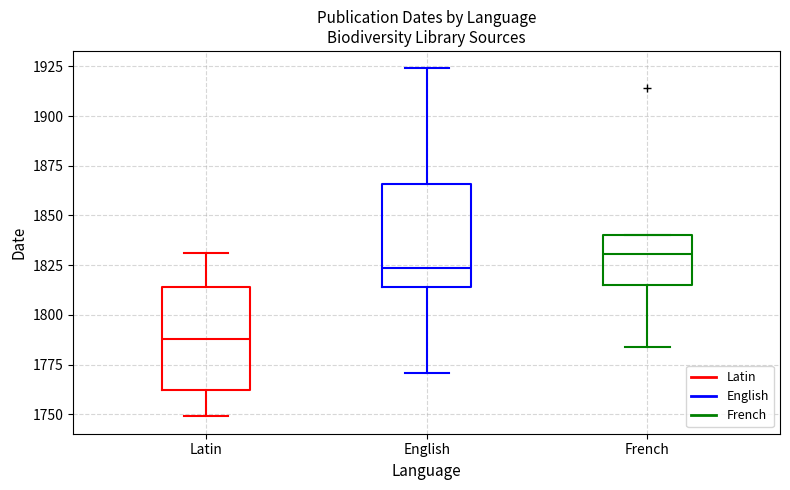

Reading left to right, read every box against the y-axis: the position of its median line, the range the box covers, and the ends of its whiskers. The values are not printed on the chart, so give them approximately, as read against the axis.

Latin: median 1790, box 1760 to 1815, whiskers 1750 to 1830
English: median 1825, box 1815 to 1865, whiskers 1770 to 1925
French: median 1830, box 1815 to 1840, whiskers 1785 to 1840